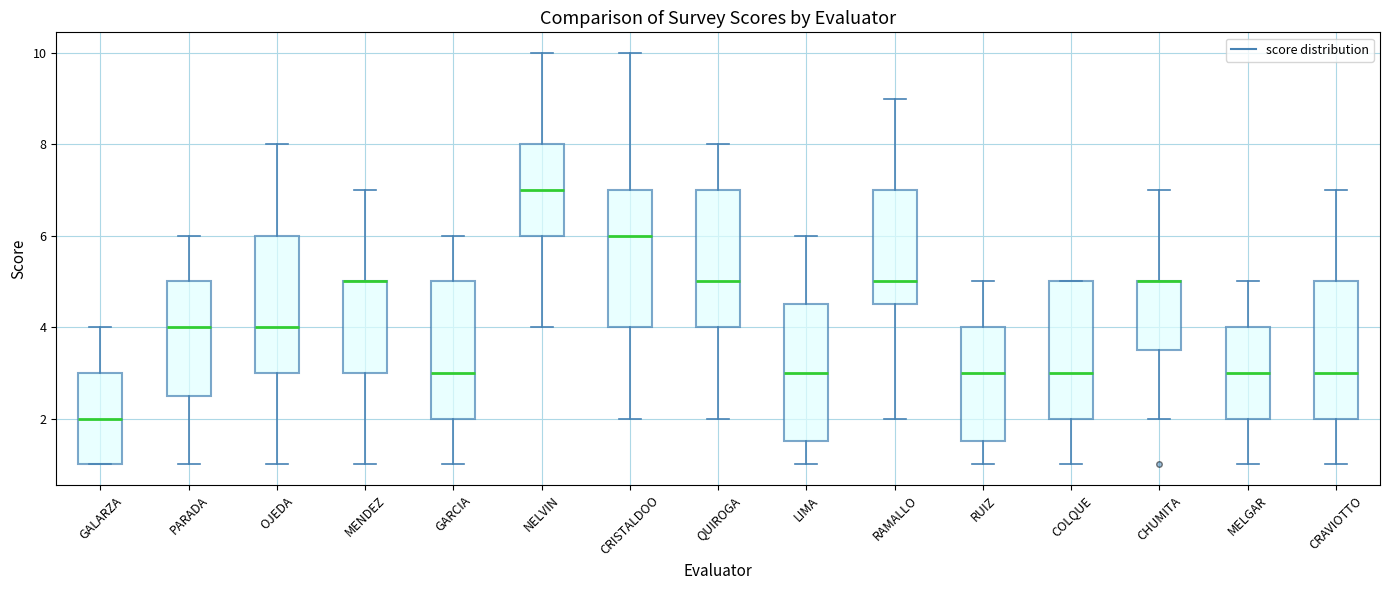

Reading left to right, read every box against the y-axis: the position of its median line, the range the box covers, and the ends of its whiskers. The values are not printed on the chart, so give them approximately, as read against the axis.

GALARZA: median 2.0, box 1.0 to 3.0, whiskers 1.0 to 4.0
PARADA: median 4.0, box 2.6 to 5.0, whiskers 1.0 to 6.0
OJEDA: median 4.0, box 3.0 to 6.0, whiskers 1.0 to 8.0
MENDEZ: median 5.0 (drawn on the box's upper edge), box 3.0 to 5.0, whiskers 1.0 to 7.0
GARCIA: median 3.0, box 2.0 to 5.0, whiskers 1.0 to 6.0
NELVIN: median 7.0, box 6.0 to 8.0, whiskers 4.0 to 10.0
CRISTALDOO: median 6.0, box 4.0 to 7.0, whiskers 2.0 to 10.0
QUIROGA: median 5.0, box 4.0 to 7.0, whiskers 2.0 to 8.0
LIMA: median 3.0, box 1.6 to 4.6, whiskers 1.0 to 6.0
RAMALLO: median 5.0, box 4.6 to 7.0, whiskers 2.0 to 9.0
RUIZ: median 3.0, box 1.6 to 4.0, whiskers 1.0 to 5.0
COLQUE: median 3.0, box 2.0 to 5.0, whiskers 1.0 to 5.0
CHUMITA: median 5.0 (drawn on the box's upper edge), box 3.6 to 5.0, whiskers 2.0 to 7.0
MELGAR: median 3.0, box 2.0 to 4.0, whiskers 1.0 to 5.0
CRAVIOTTO: median 3.0, box 2.0 to 5.0, whiskers 1.0 to 7.0